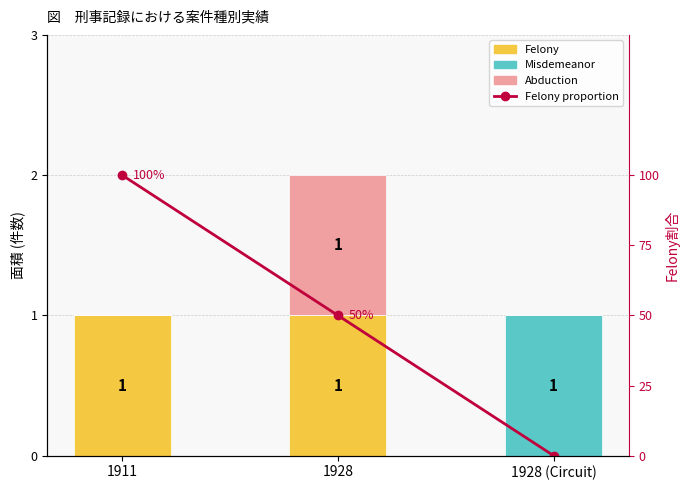

Reading left to right, transcribe all the data shown in this chart.

Felony: 1	1	0
Misdemeanor: 0	0	1
Abduction: 0	1	0
Felony proportion: 100	50	0